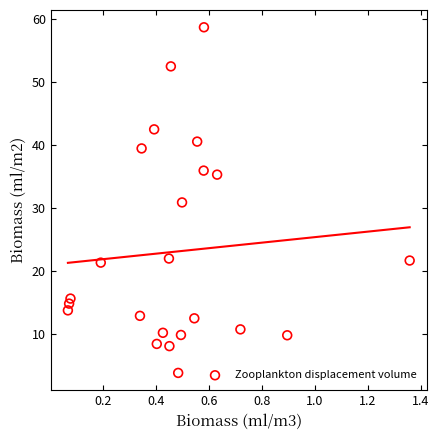

What is the range of X values (max minus min)?

1.3